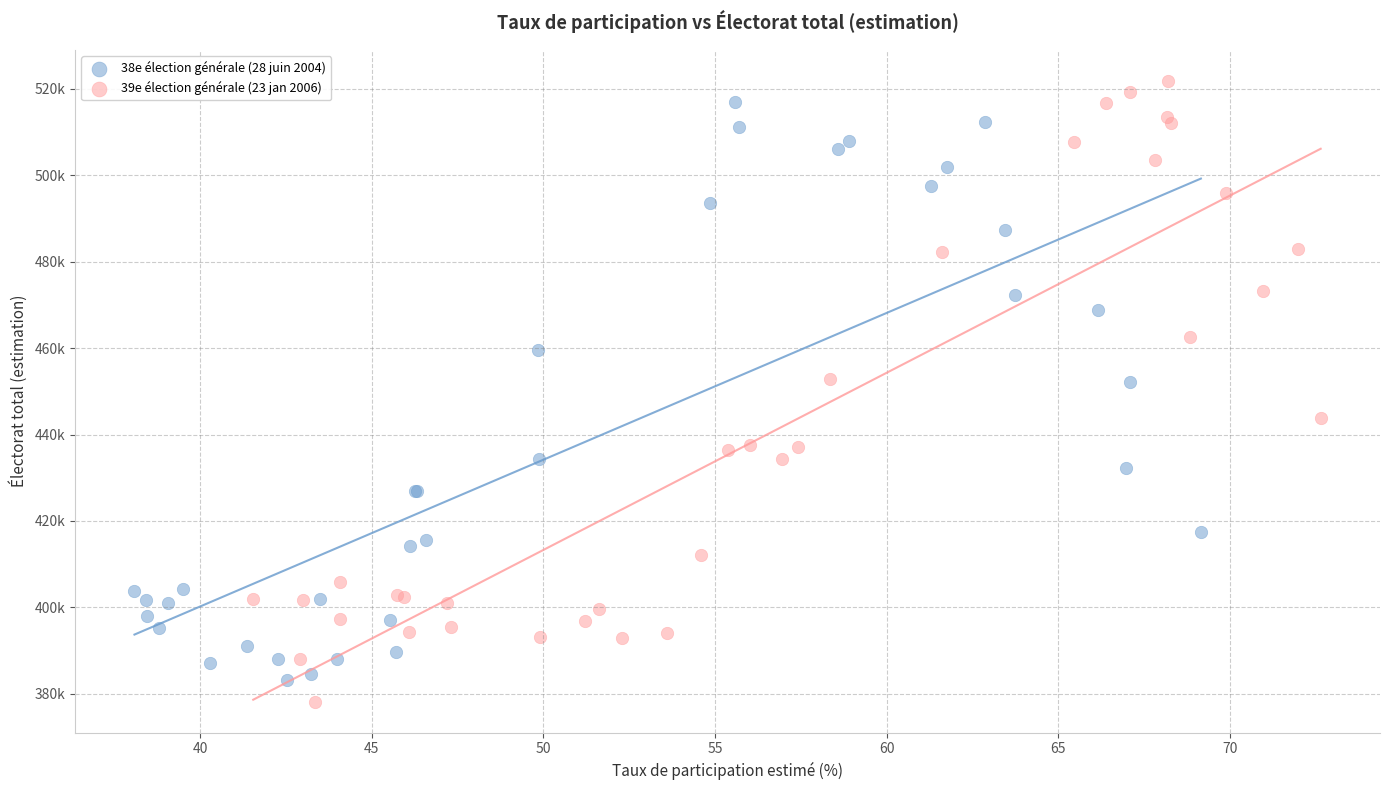

What are all the series names shown in the legend?

38e élection générale (28 juin 2004), 39e élection générale (23 jan 2006)